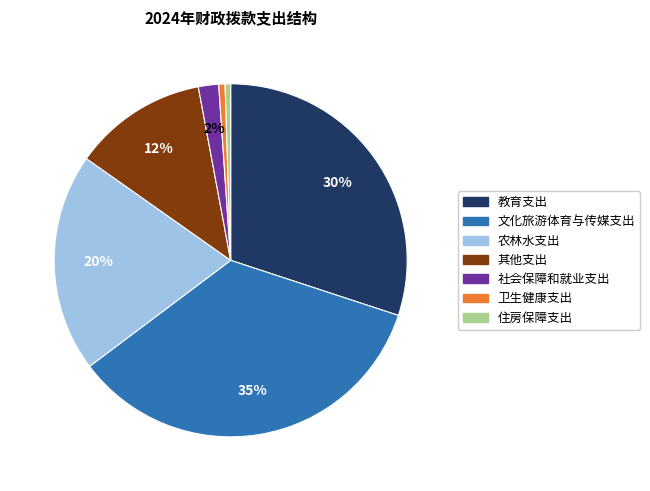

To the nearest percent, what portion does 住房保障支出 represent?

1%